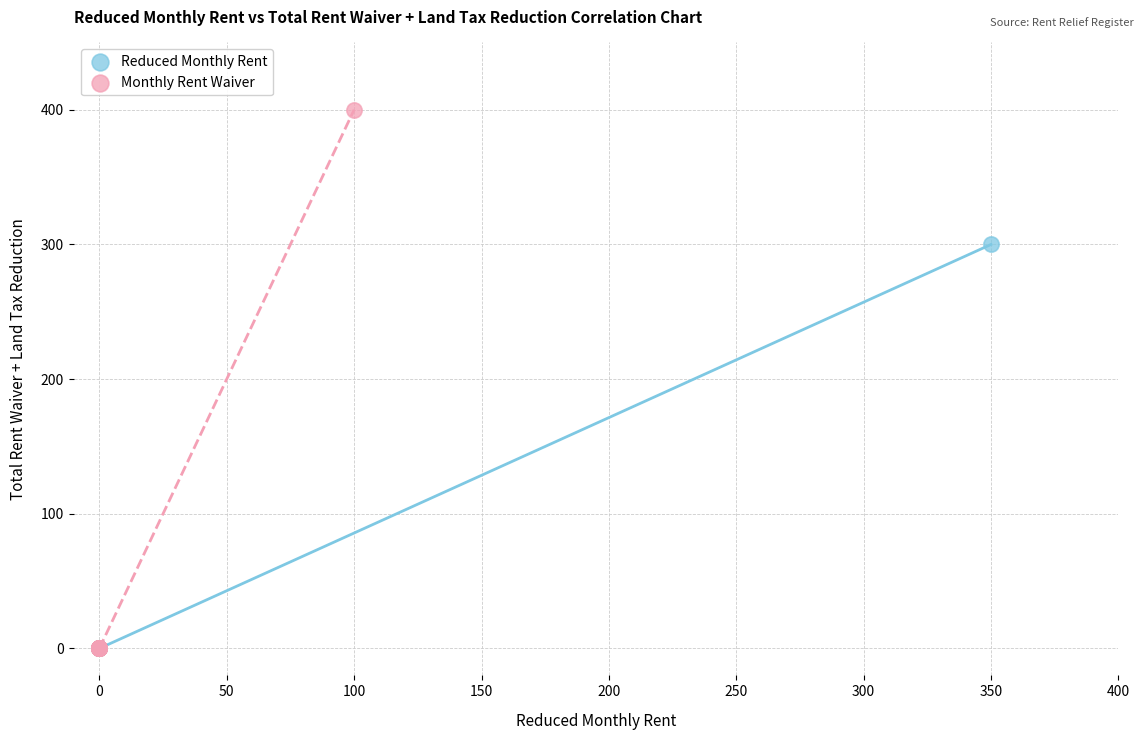

Which series reaches the maximum Y coordinate?

Monthly Rent Waiver